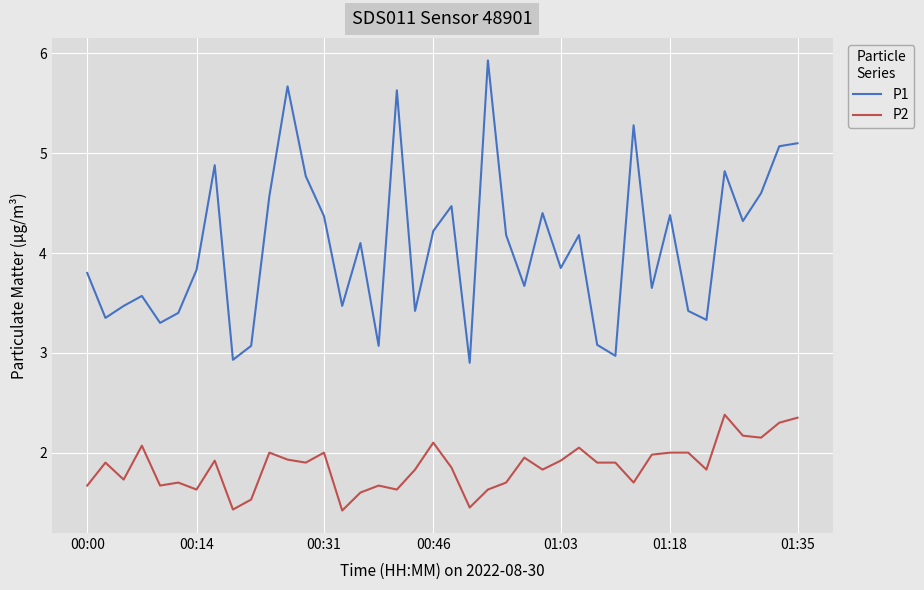

True or false: P2 and P1 intersect in this chart.

False